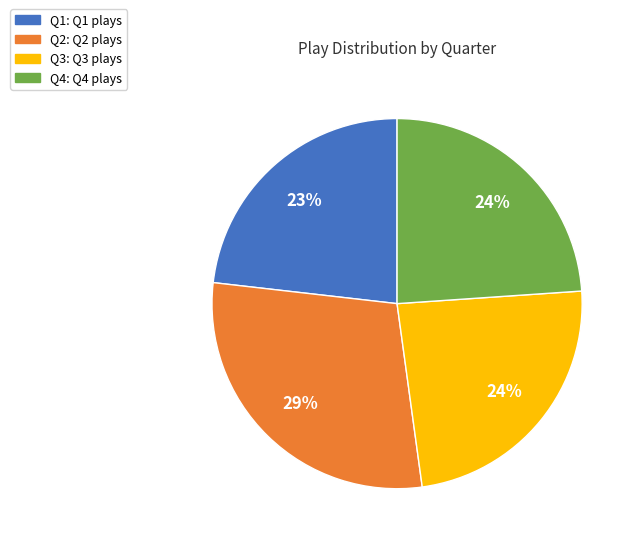

Between Q4 and Q2, which is larger?

Q2